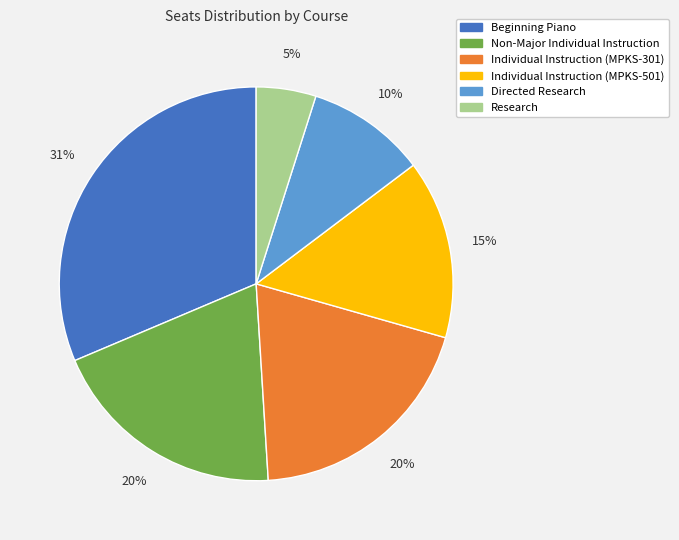

To the nearest percent, what is the combined percentage of Non-Major Individual Instruction and Research?

25%